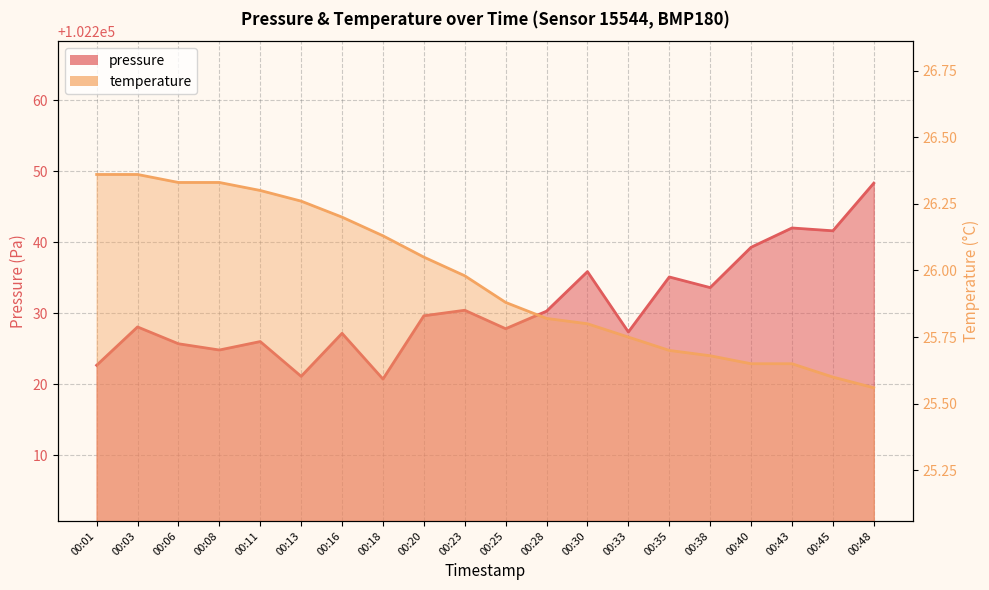

What is the value of the pressure point at the 9th from the left?

102229.7